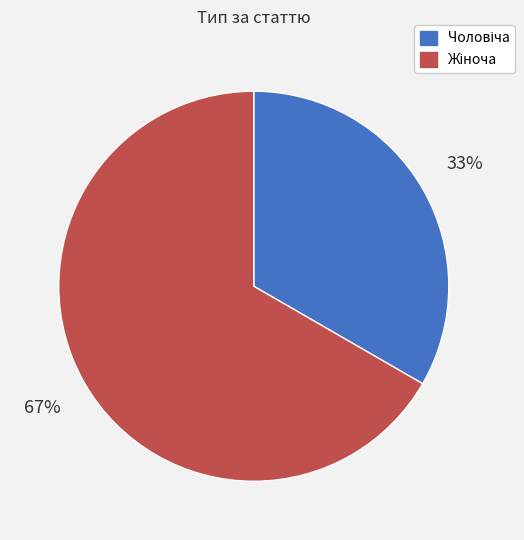

Does any single category account for the majority?

Yes